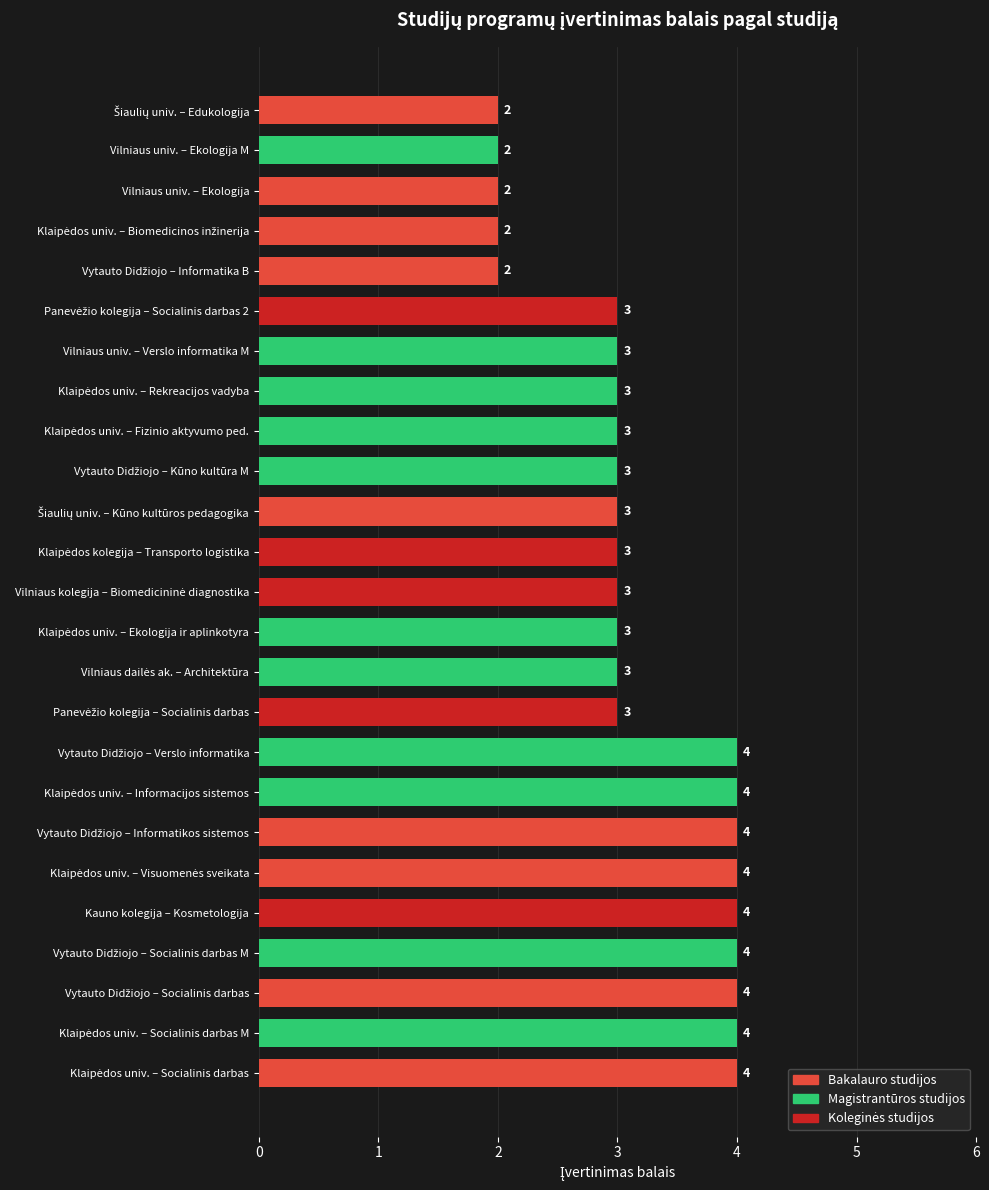

What is the greatest value displayed?

4